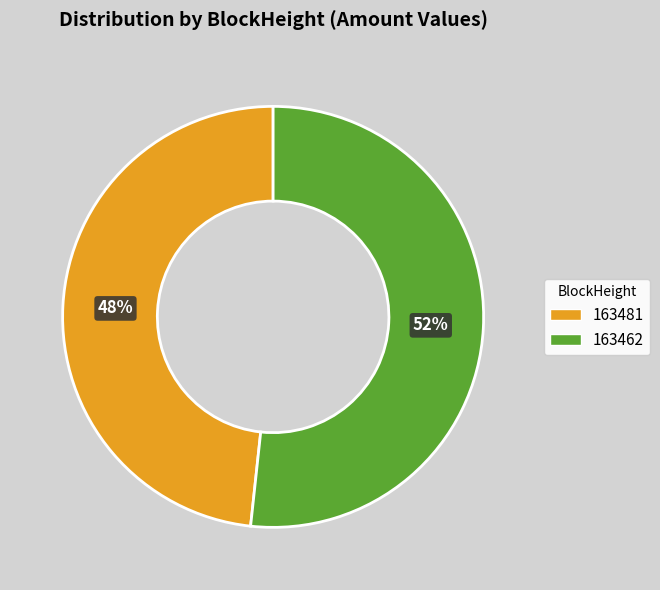

Which has a higher value, 163481 or 163462?

163462